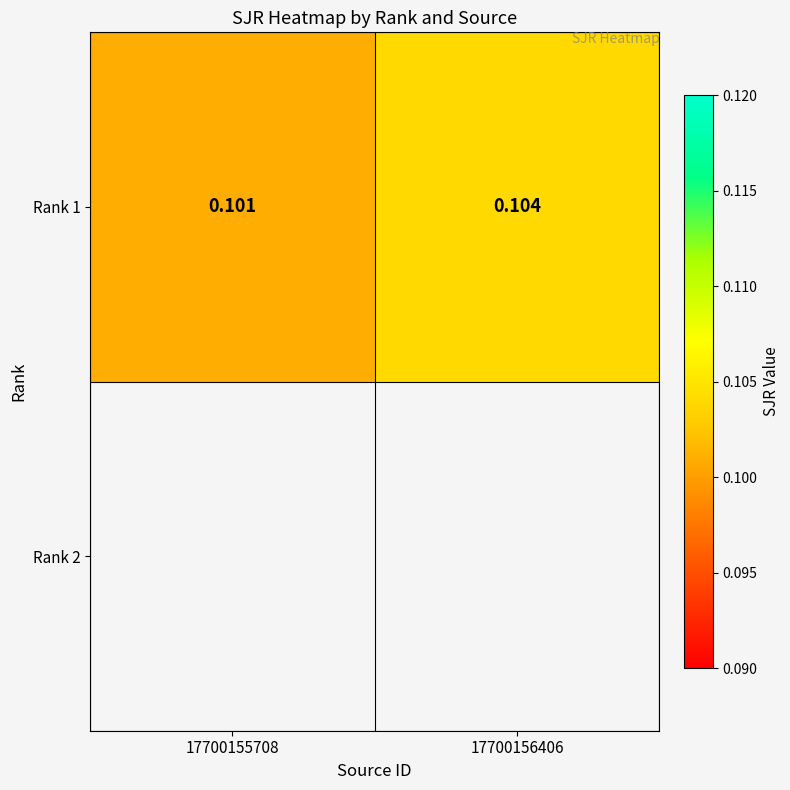

Reading right to left, list all the values displayed in this chart.

0.1	0.1